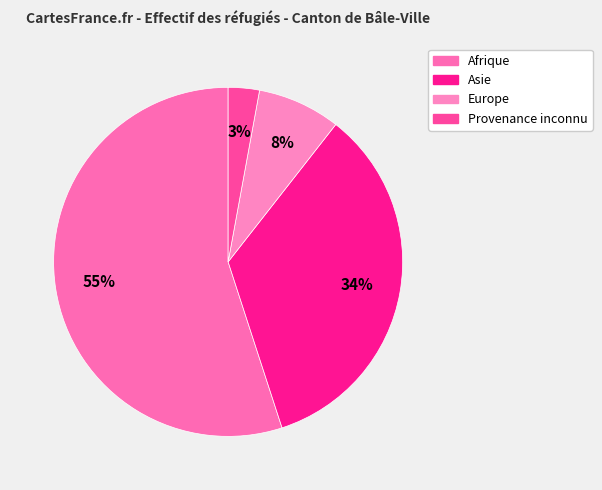

Which category accounts for the majority?

Afrique